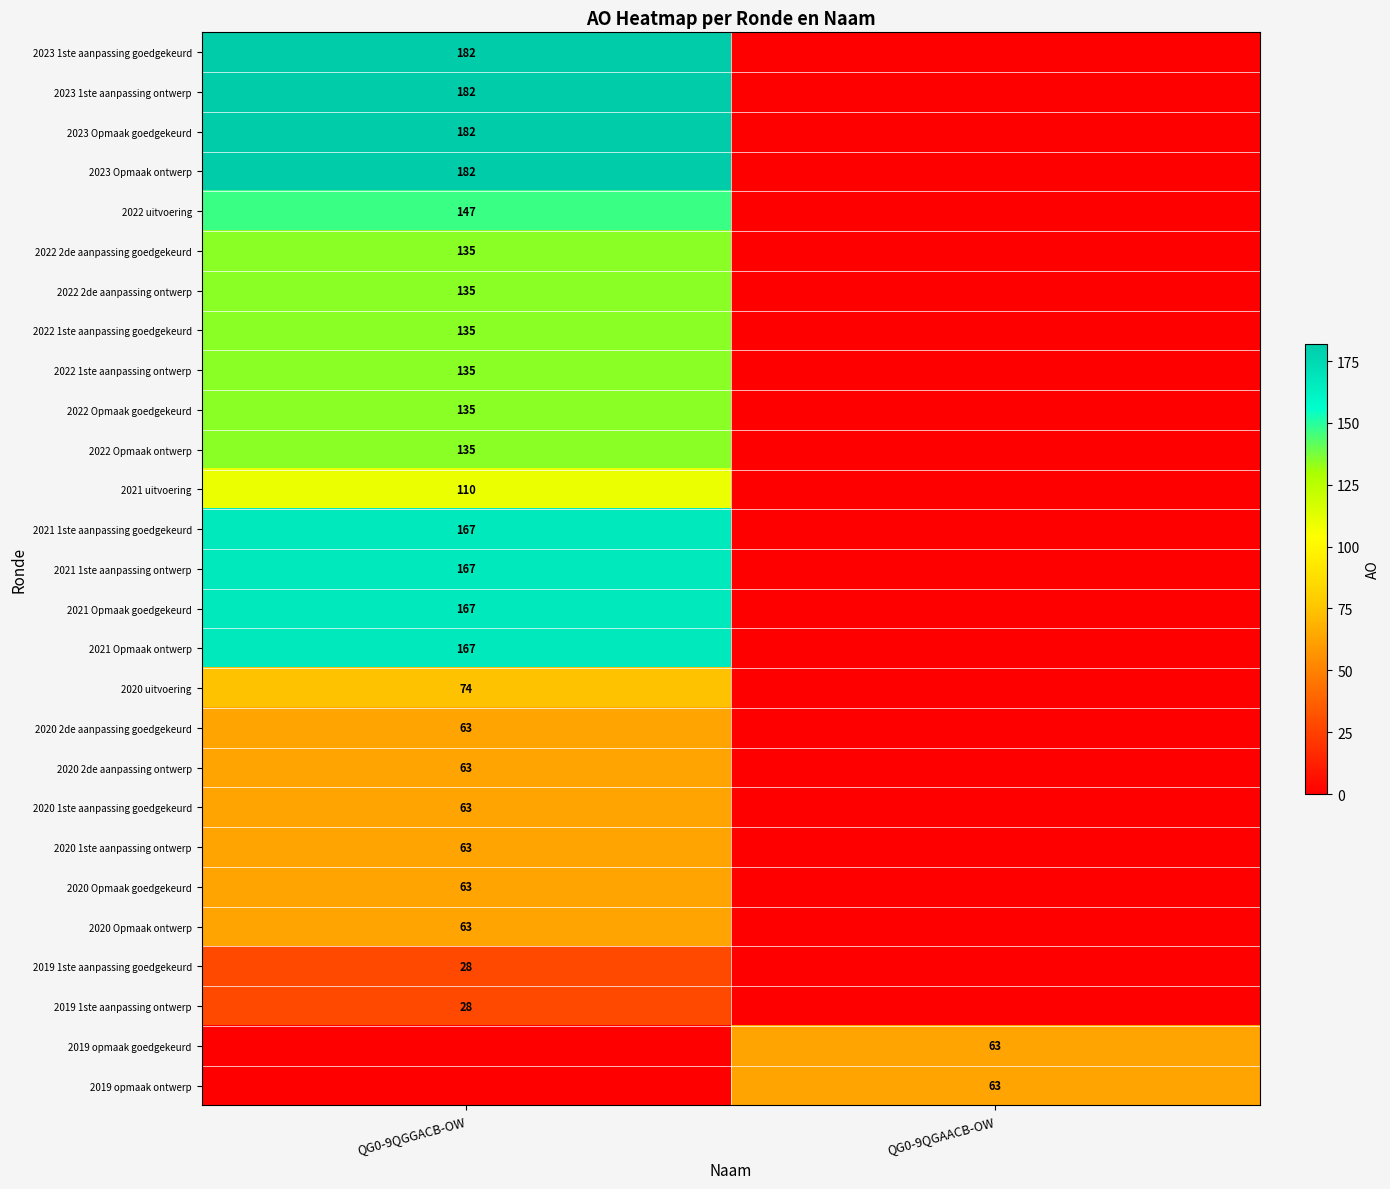

Is the value of 2022 2de aanpassing ontwerp at QG0-9QGGACB-OW greater than the value of 2020 uitvoering at QG0-9QGGACB-OW?

Yes